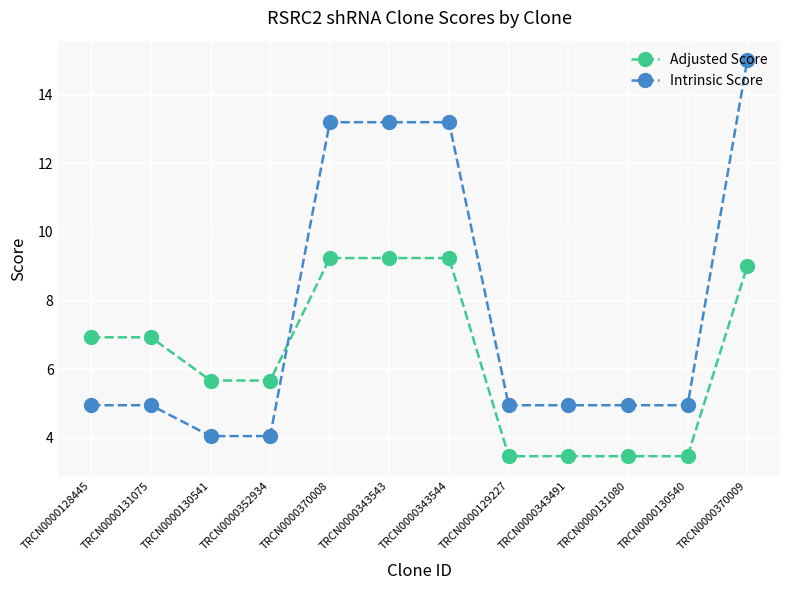

Which series changed the most between TRCN0000131075 and TRCN0000130541?

Adjusted Score